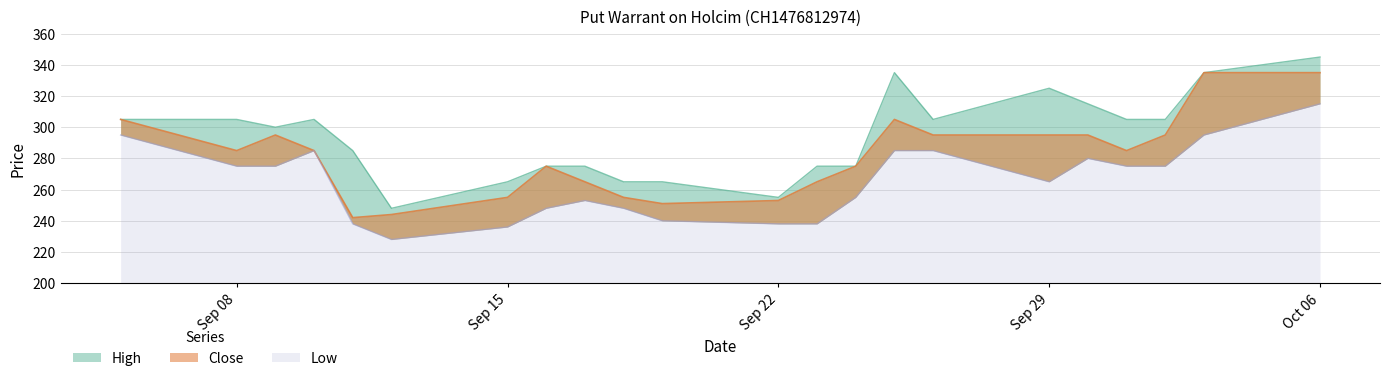

What is the label of the 4th point from the right?

01.10.2025